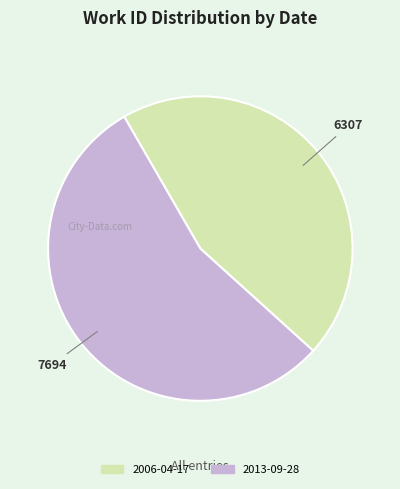

Which category has the biggest portion of the pie?

2013-09-28